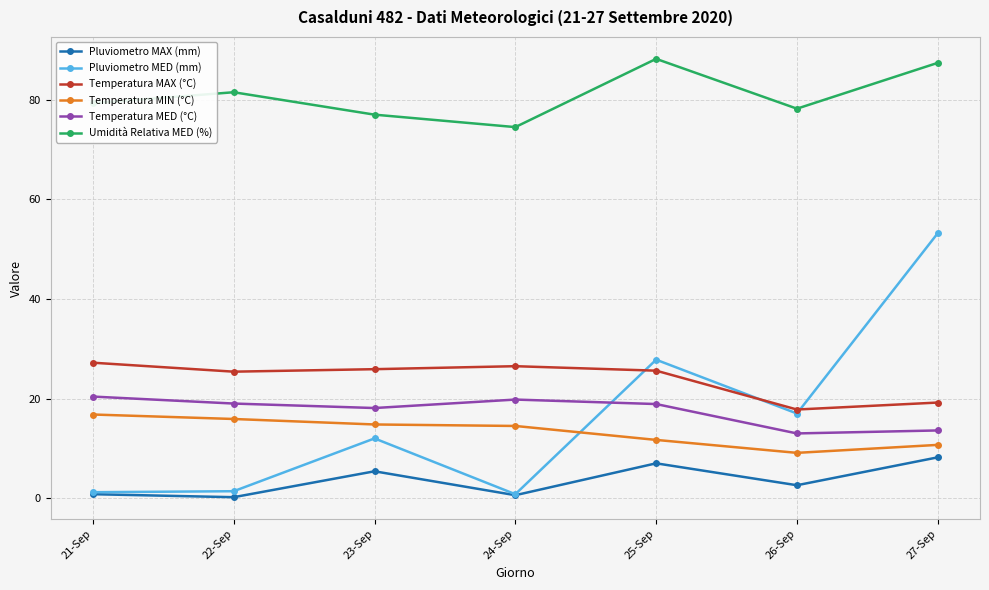

Where is the first local minimum for Umidità Relativa MED (%)?

24-Sep